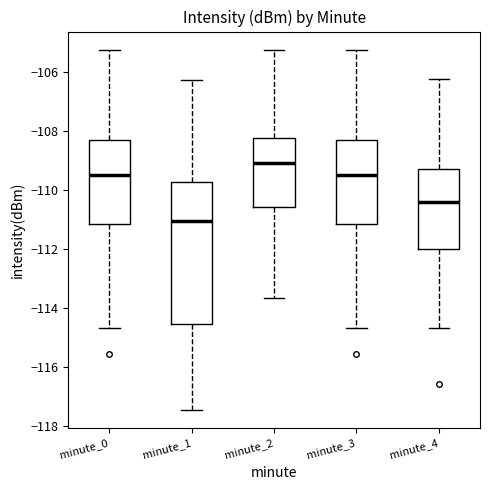

Where does the lower whisker of the box for minute_4 end on the y-axis? The values are not printed on the chart, so give them approximately, as read against the axis.

-114.6